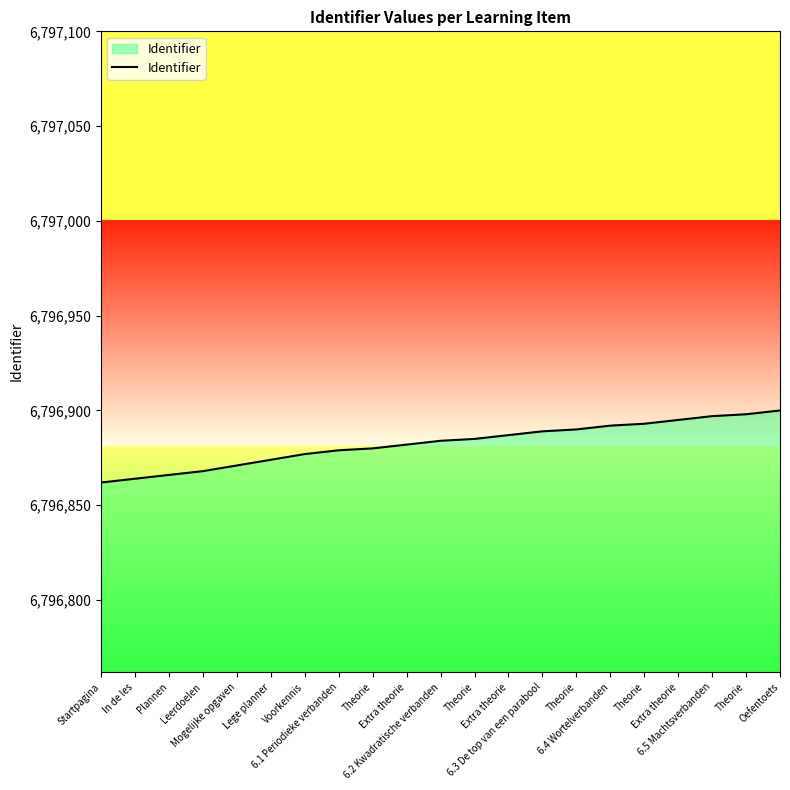

Does the chart display data point markers on the line(s)?

No